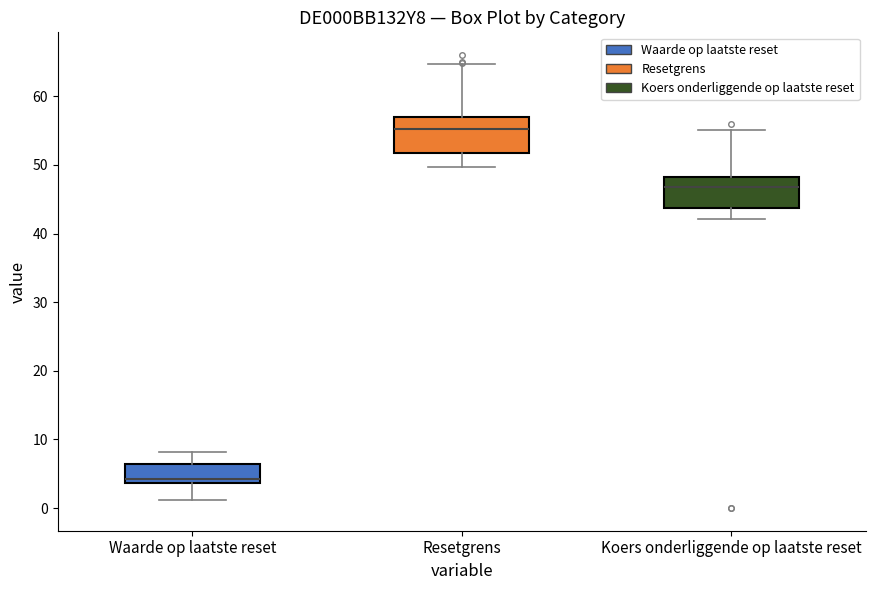

Reading left to right, read every box against the y-axis: the position of its median line, the range the box covers, and the ends of its whiskers. The values are not printed on the chart, so give them approximately, as read against the axis.

Waarde op laatste reset: median 4 (just above the box's lower edge), box 4 to 6, whiskers 1 to 8
Resetgrens: median 55, box 52 to 57, whiskers 50 to 65
Koers onderliggende op laatste reset: median 47, box 44 to 48, whiskers 42 to 55